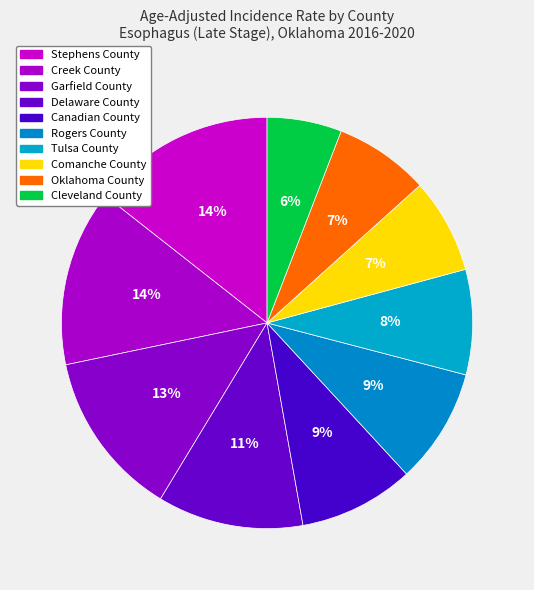

Which slice is the smallest?

Cleveland County